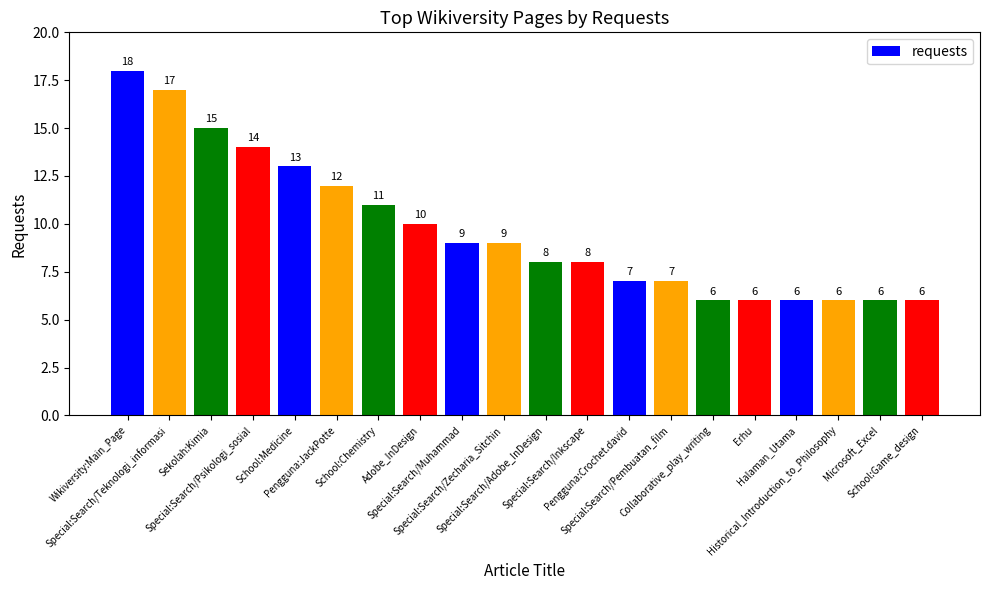

At which label does the data first exceed 9?

Wikiversity:Main_Page